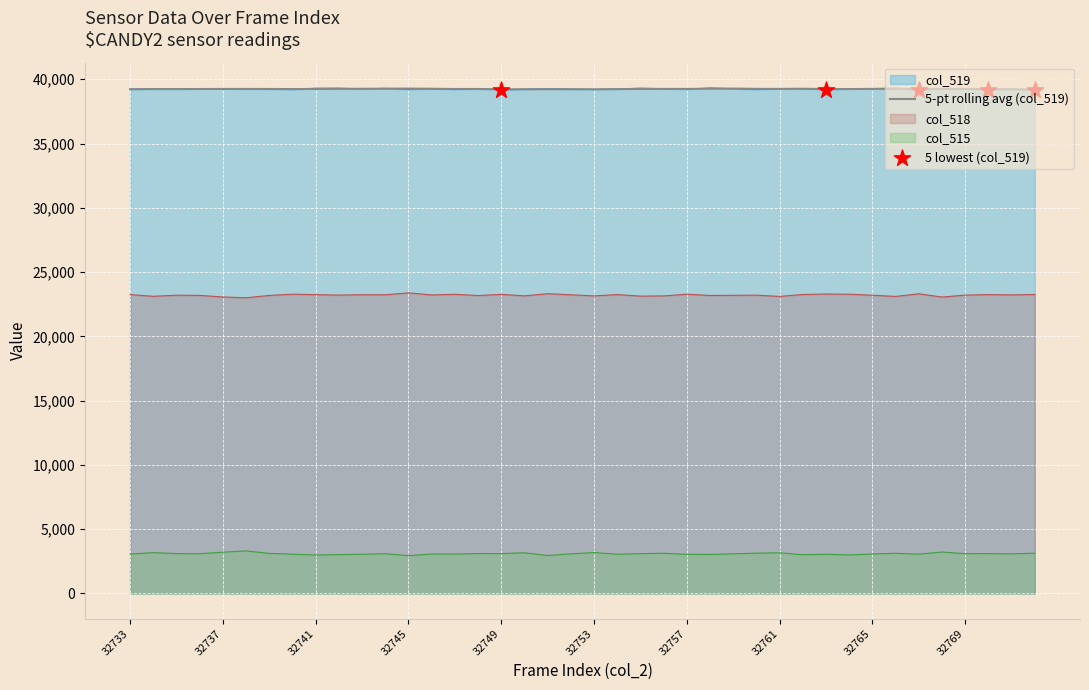

What are all the series names shown in the legend?

col_519, col_518, col_515